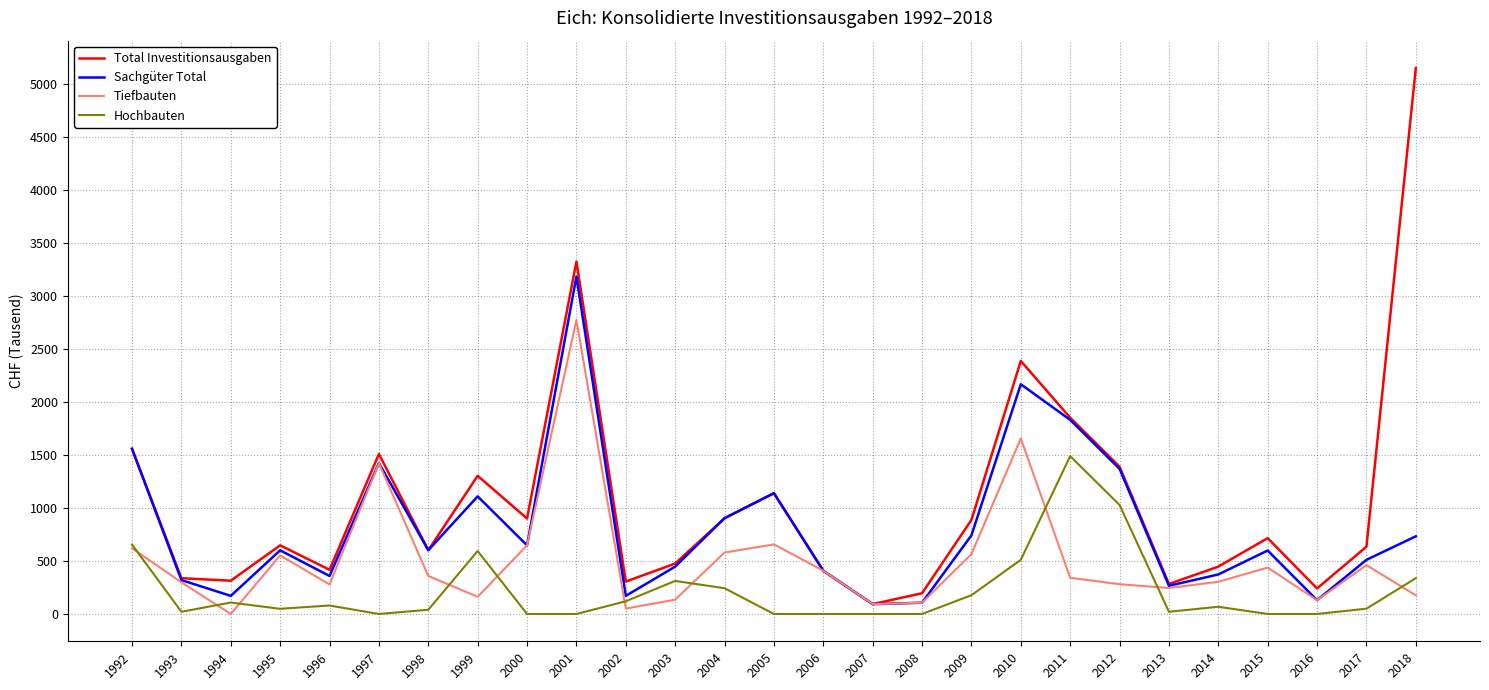

At which category is the sum across all series the highest?

2001